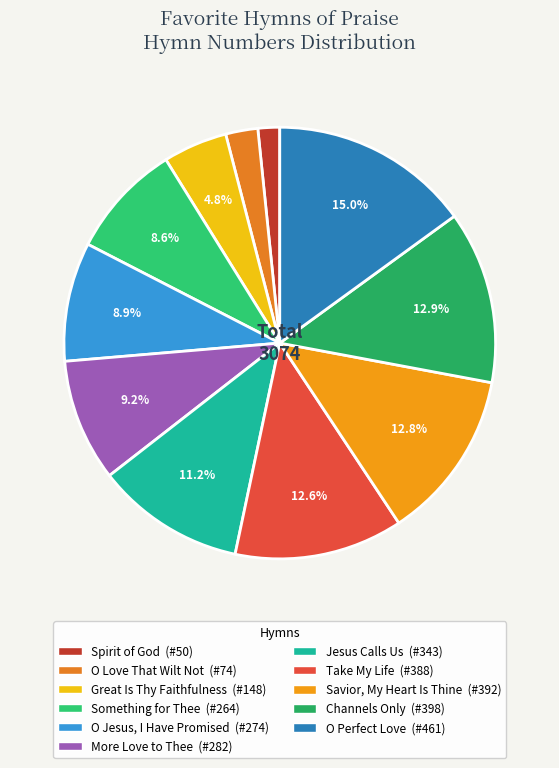

What is the largest slice in the pie chart?

O Perfect Love